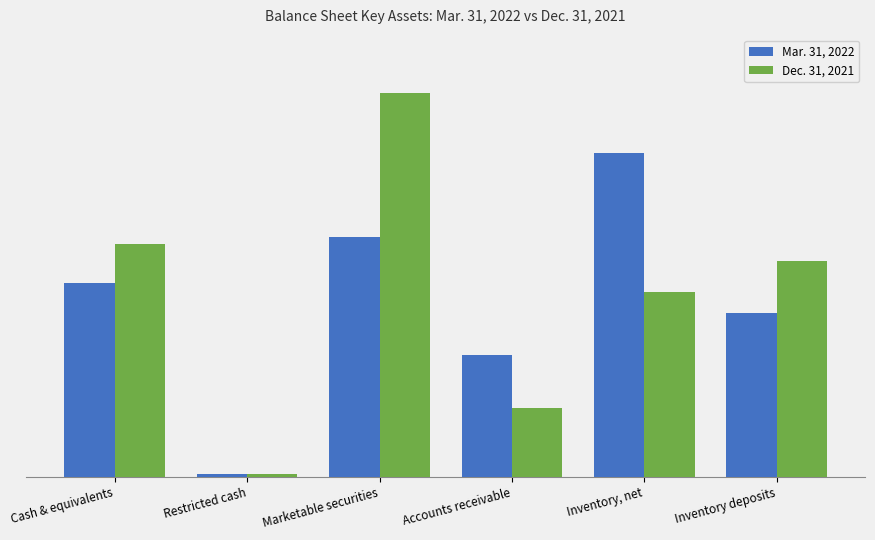

What is the label of the 5th bar from the right?

Restricted cash